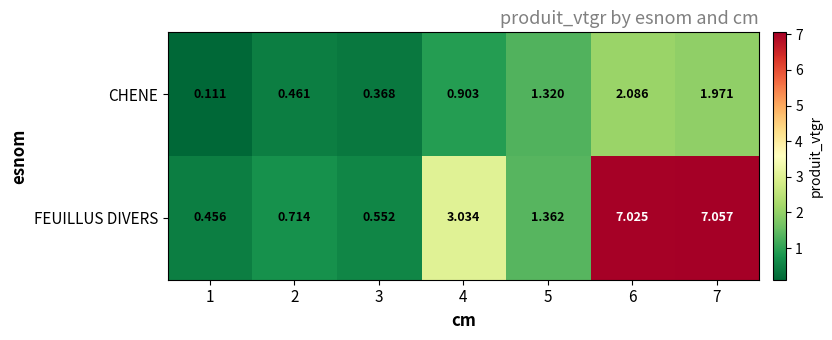

At 7, list the series in order from smallest to largest.

CHENE, FEUILLUS DIVERS